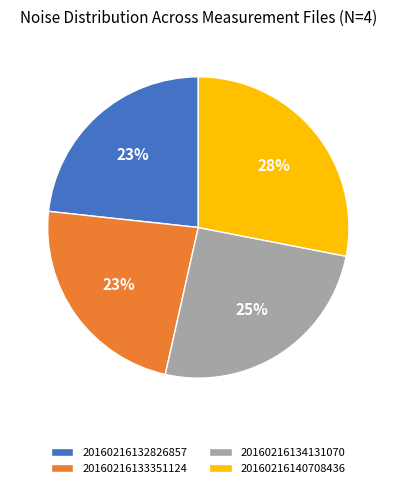

Is 20160216134131070 the majority of the pie?

No